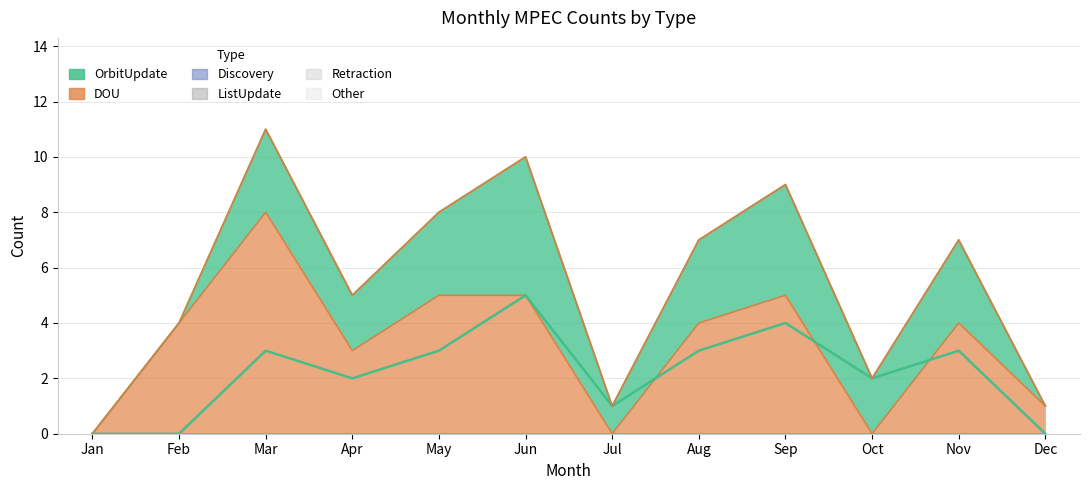

Rank the series by their maximum value, from highest to lowest.

DOU, OrbitUpdate, Discovery, ListUpdate, Retraction, Other